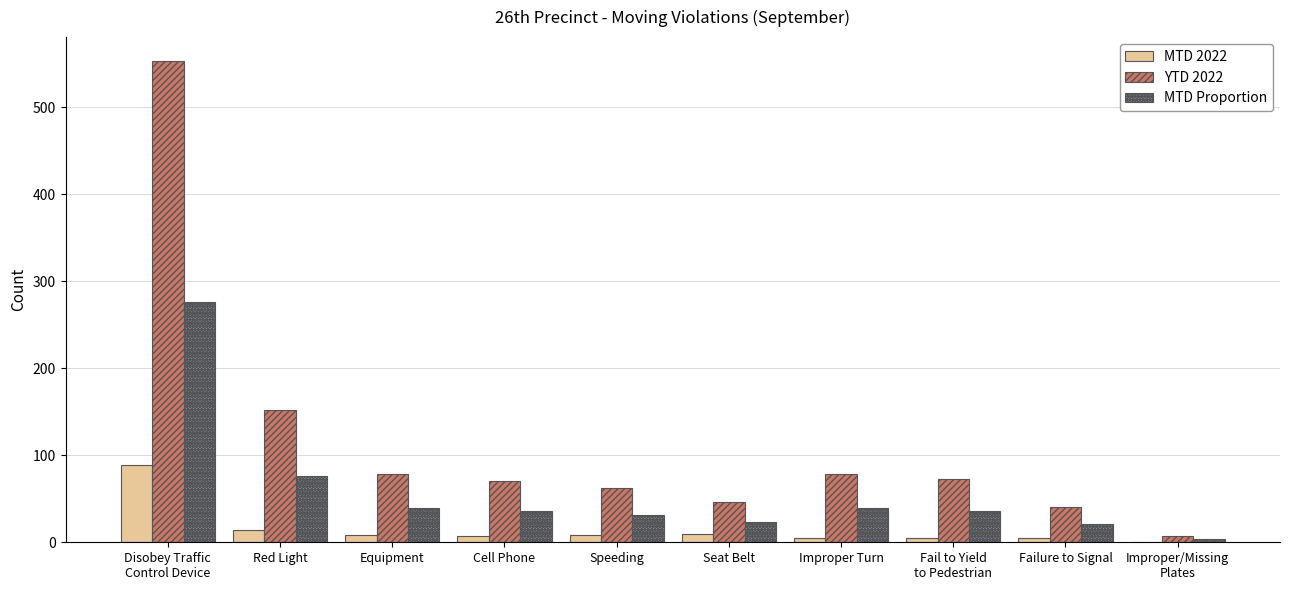

At which label is MTD Proportion closest to 140?

Red Light